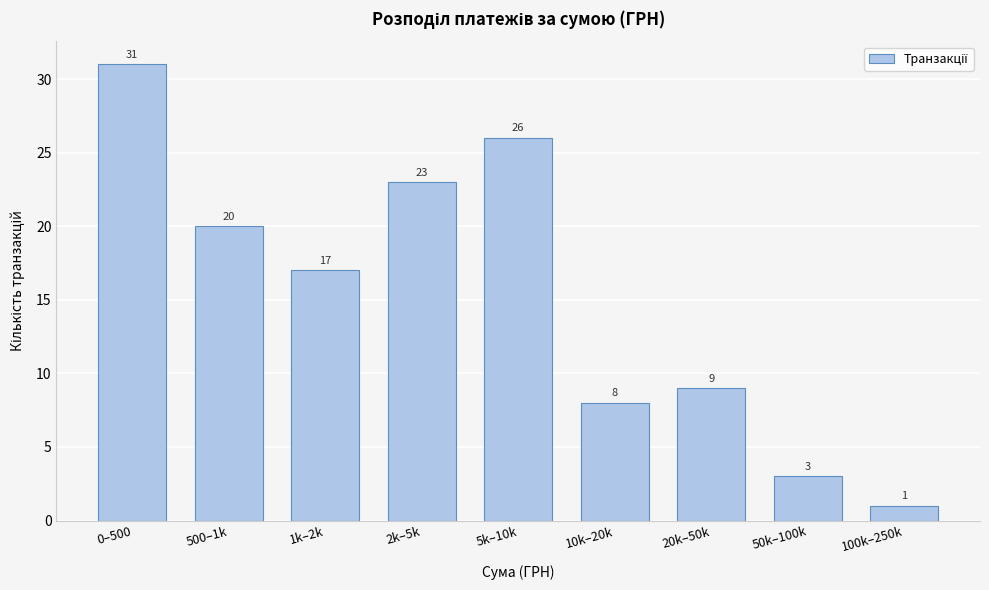

Reading left to right, list all the values displayed in this chart.

31	20	17	23	26	8	9	3	1